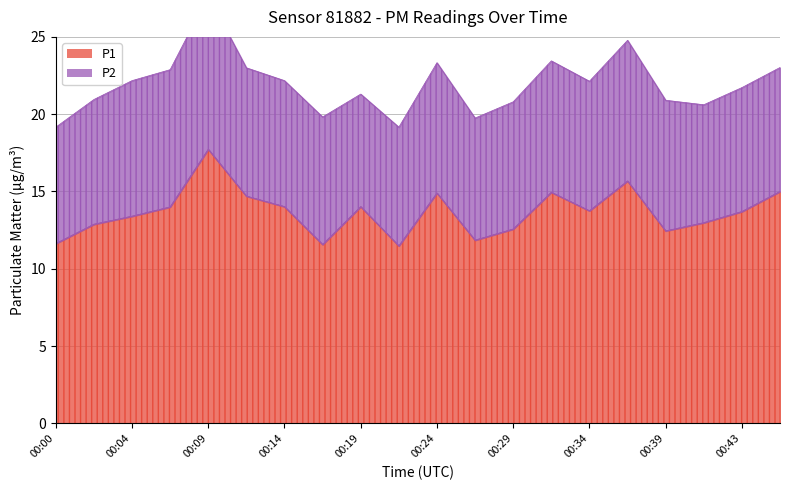

What is the sum of the P1 values at 00:17 and 00:43?

25.3